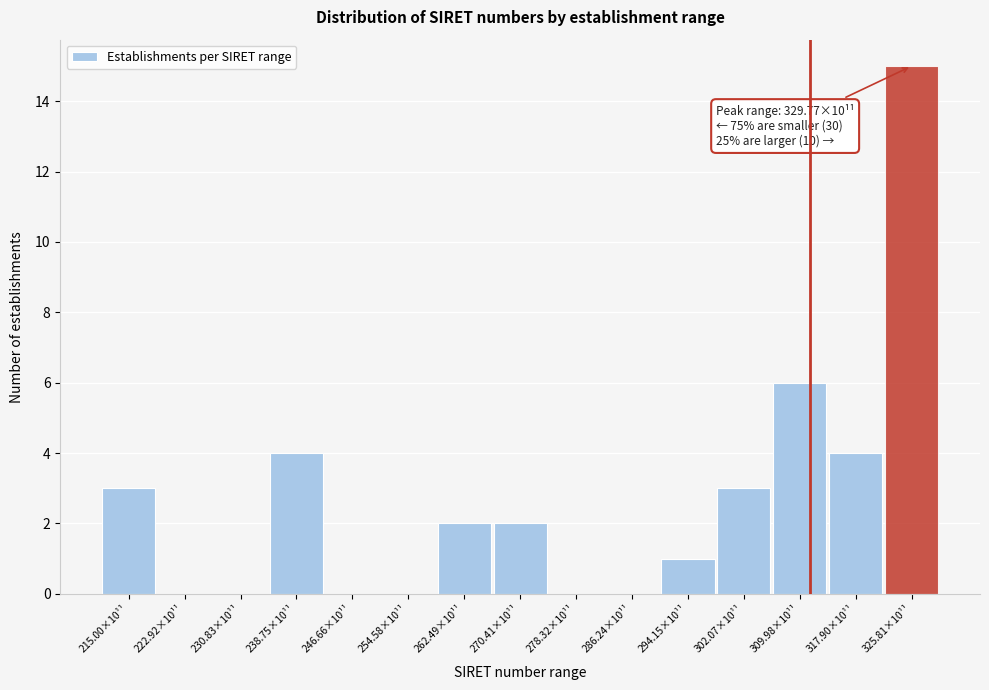

Reading left to right, list all the values displayed in this chart.

215.00×10¹¹=3	222.92×10¹¹=0	230.83×10¹¹=0	238.75×10¹¹=4	246.66×10¹¹=0	254.58×10¹¹=0	262.49×10¹¹=2	270.41×10¹¹=2	278.32×10¹¹=0	286.24×10¹¹=0	294.15×10¹¹=1	302.07×10¹¹=3	309.98×10¹¹=6	317.90×10¹¹=4	325.81×10¹¹=15